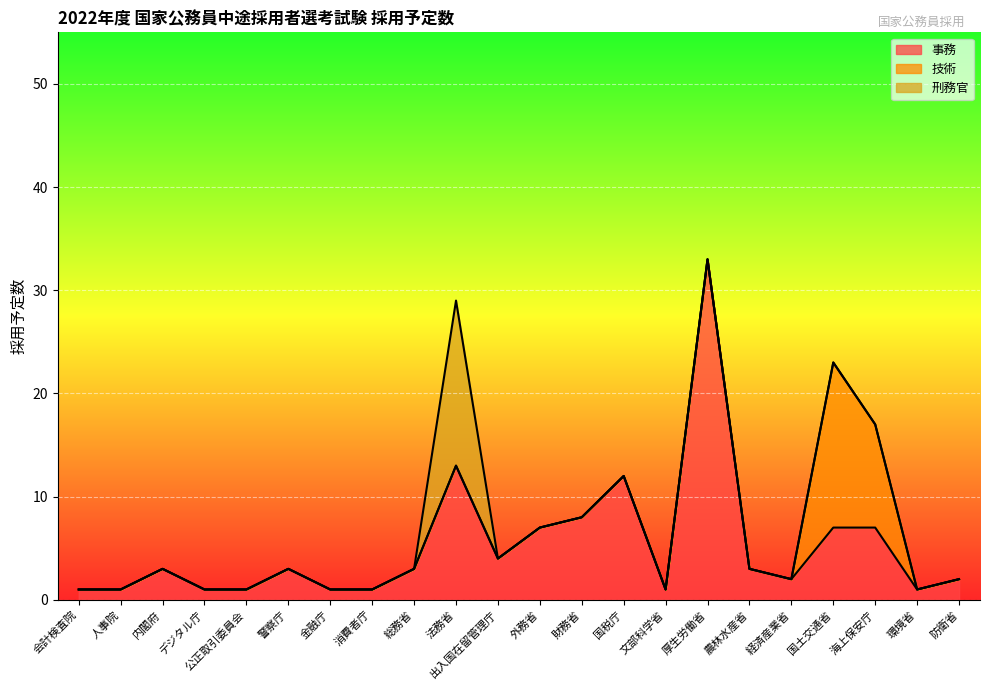

What is the label of the 10th point from the right?

財務省